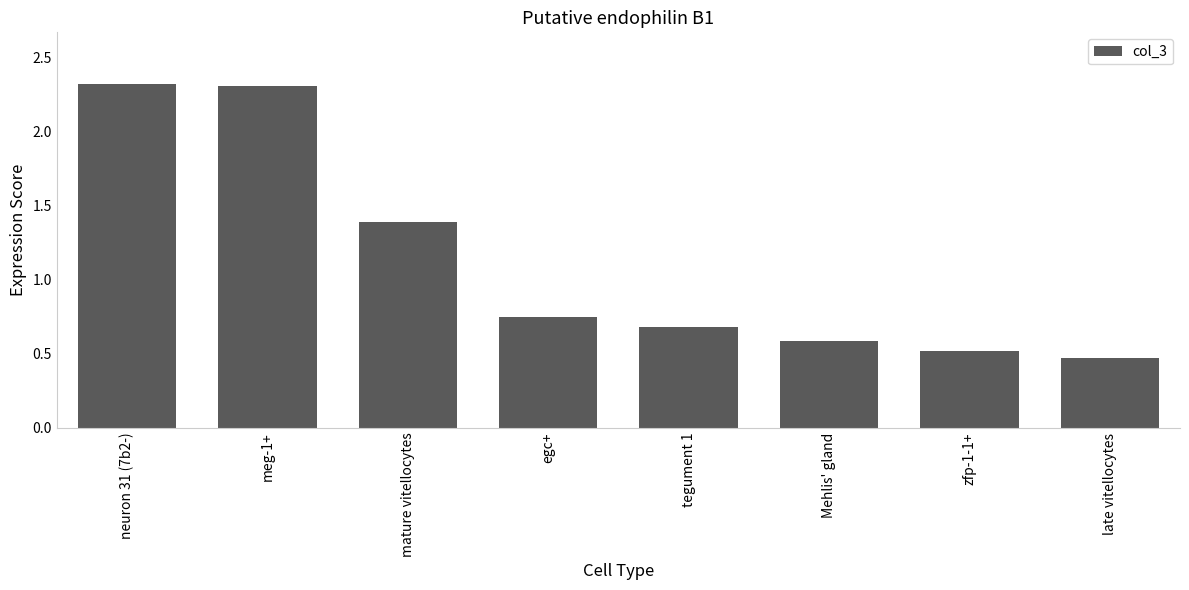

What value does the data have at meg-1+?

2.3